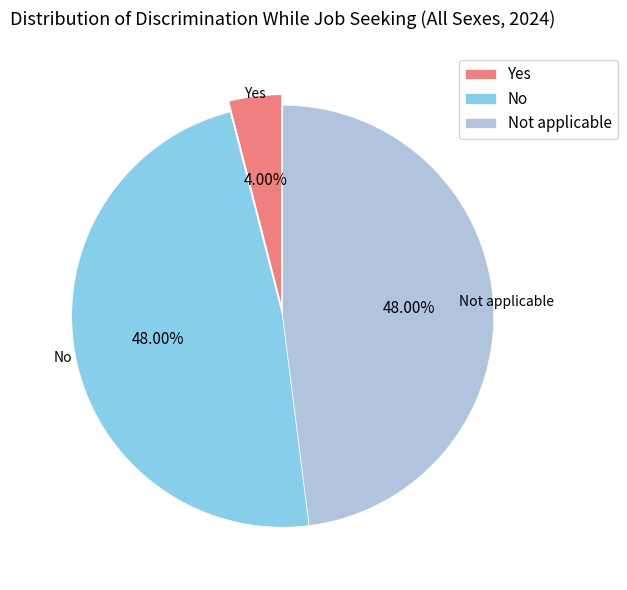

What is the smallest slice in the pie chart?

Yes